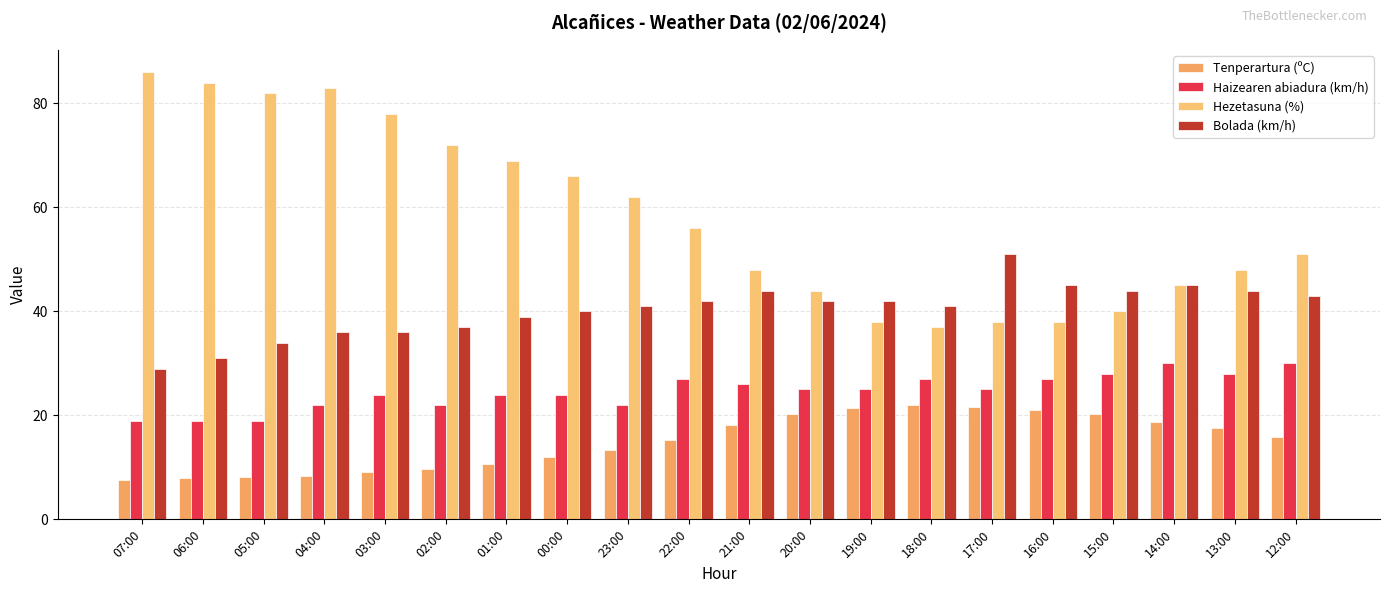

Reading right to left, transcribe all the data shown in this chart.

Tenperartura (ºC): 12:00=15.9	13:00=17.6	14:00=18.8	15:00=20.2	16:00=21.1	17:00=21.6	18:00=22.0	19:00=21.5	20:00=20.2	21:00=18.1	22:00=15.3	23:00=13.3	00:00=12.0	01:00=10.6	02:00=9.6	03:00=9.1	04:00=8.3	05:00=8.2	06:00=7.9	07:00=7.6
Haizearen abiadura (km/h): 12:00=30.0	13:00=28.0	14:00=30.0	15:00=28.0	16:00=27.0	17:00=25.0	18:00=27.0	19:00=25.0	20:00=25.0	21:00=26.0	22:00=27.0	23:00=22.0	00:00=24.0	01:00=24.0	02:00=22.0	03:00=24.0	04:00=22.0	05:00=19.0	06:00=19.0	07:00=19.0
Hezetasuna (%): 12:00=51.0	13:00=48.0	14:00=45.0	15:00=40.0	16:00=38.0	17:00=38.0	18:00=37.0	19:00=38.0	20:00=44.0	21:00=48.0	22:00=56.0	23:00=62.0	00:00=66.0	01:00=69.0	02:00=72.0	03:00=78.0	04:00=83.0	05:00=82.0	06:00=84.0	07:00=86.0
Bolada (km/h): 12:00=43.0	13:00=44.0	14:00=45.0	15:00=44.0	16:00=45.0	17:00=51.0	18:00=41.0	19:00=42.0	20:00=42.0	21:00=44.0	22:00=42.0	23:00=41.0	00:00=40.0	01:00=39.0	02:00=37.0	03:00=36.0	04:00=36.0	05:00=34.0	06:00=31.0	07:00=29.0